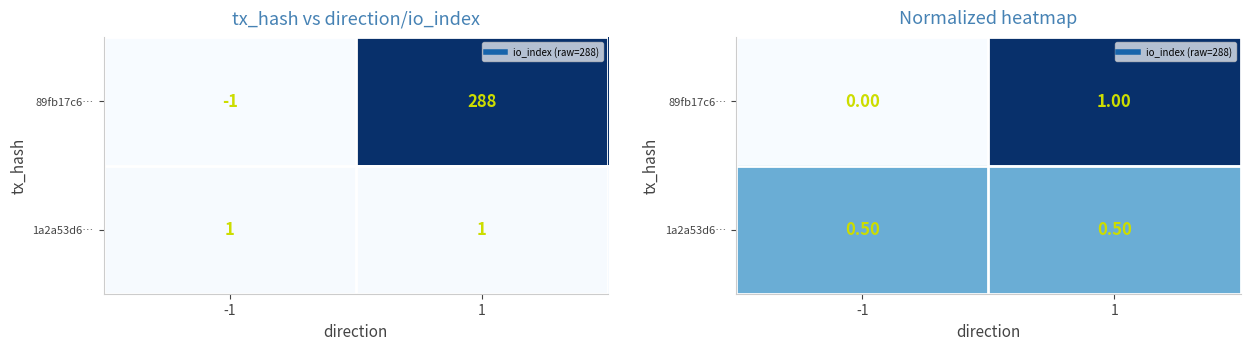

Which label corresponds to the largest value in the chart?

1